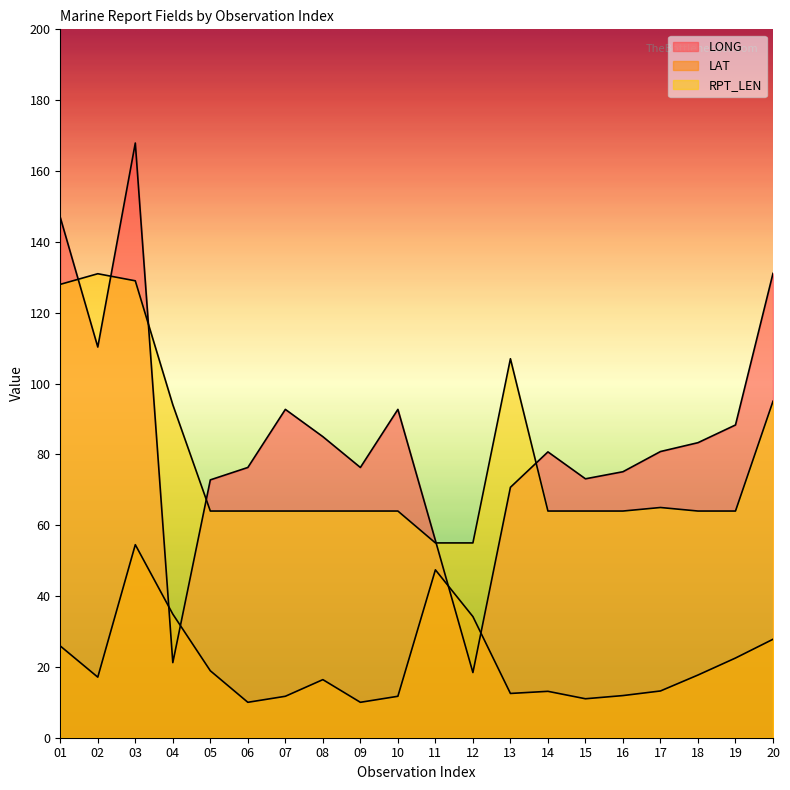

Does the chart have visible grid lines?

No